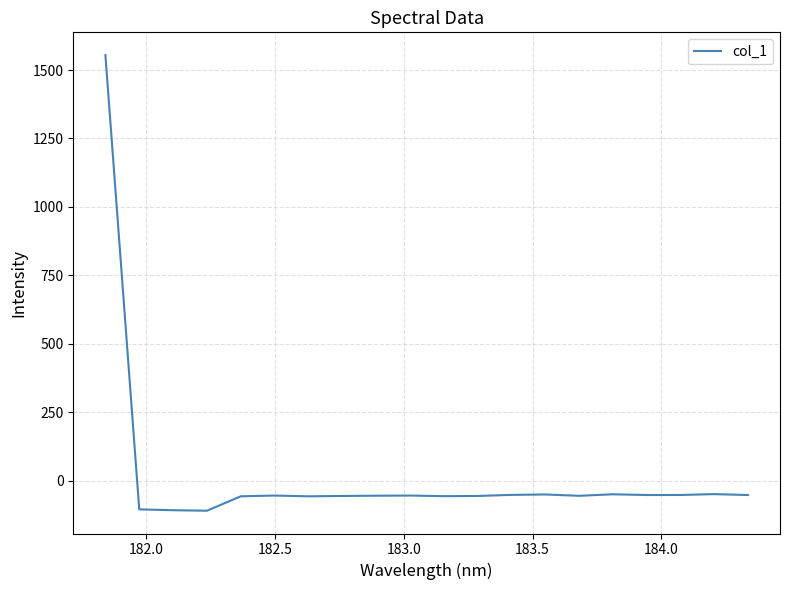

True or false: the data has more than 0 interior local peaks.

True